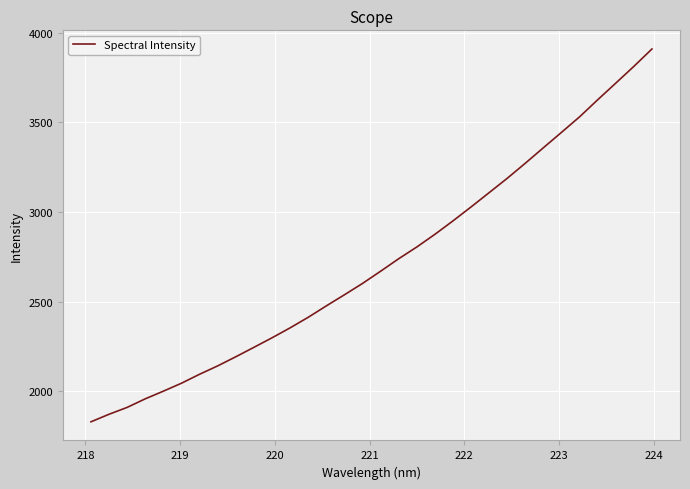

Does the chart display data point markers on the line(s)?

No